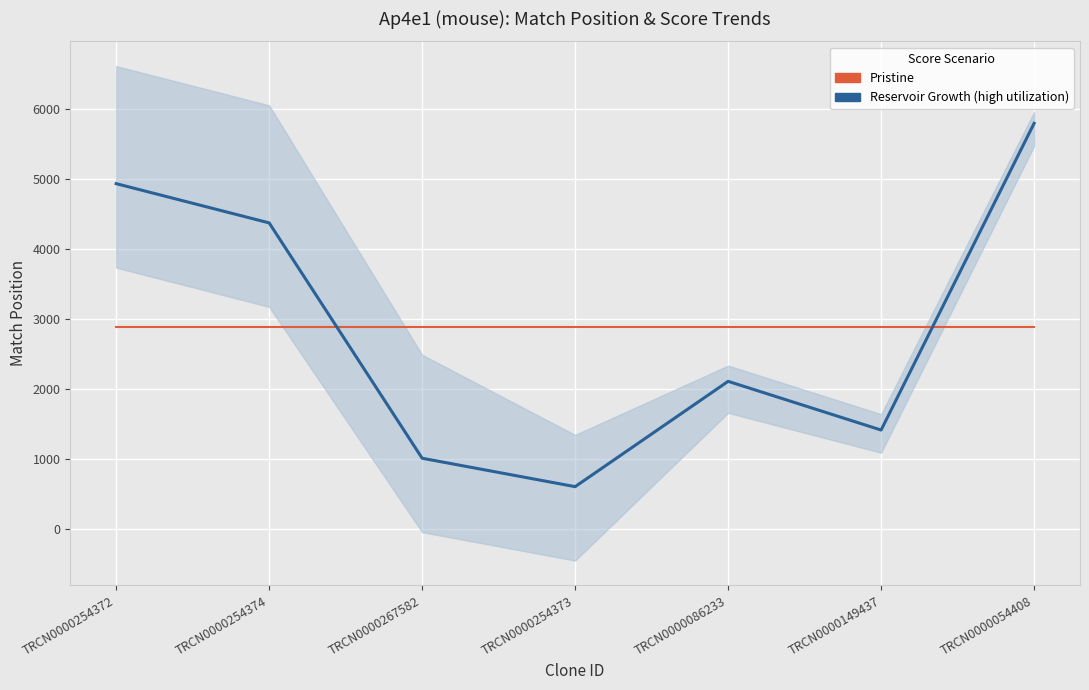

Where is Pristine nearest to the value 2886?

TRCN0000254372